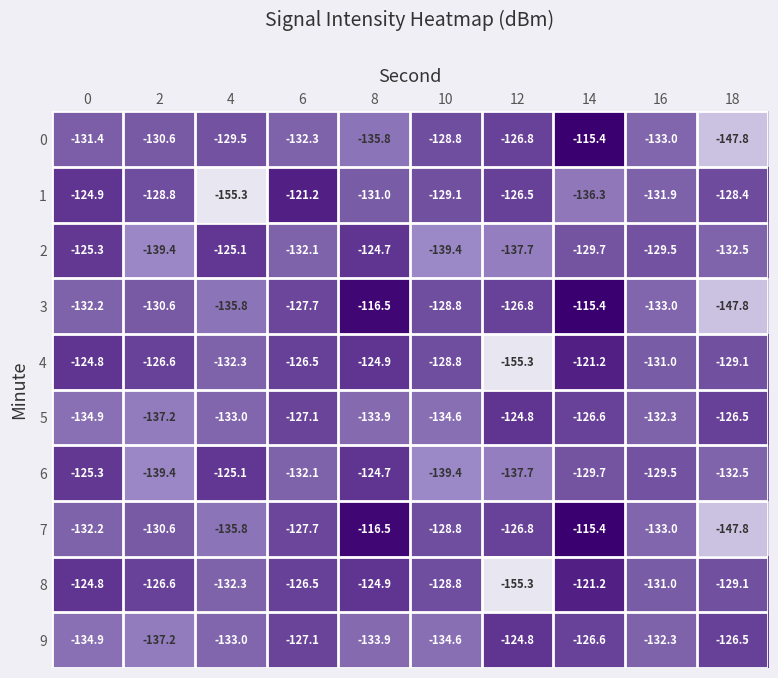

Is the value of 0 at 10 greater than the value of 6 at 14?

Yes